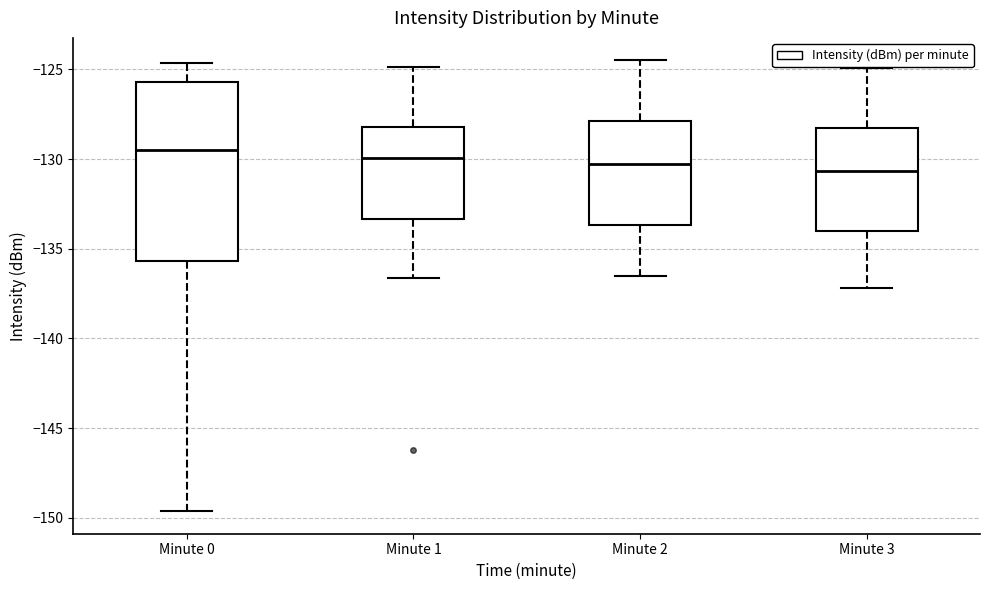

Where does the upper whisker of the box for Minute 1 end on the y-axis? The values are not printed on the chart, so give them approximately, as read against the axis.

-125.0